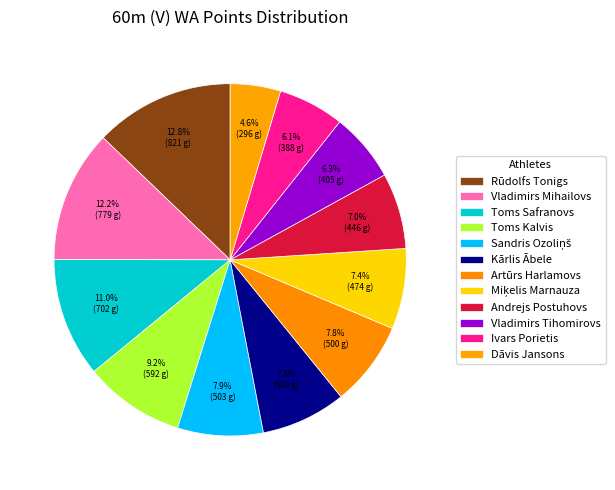

Which category has the biggest portion of the pie?

Rūdolfs Tonigs